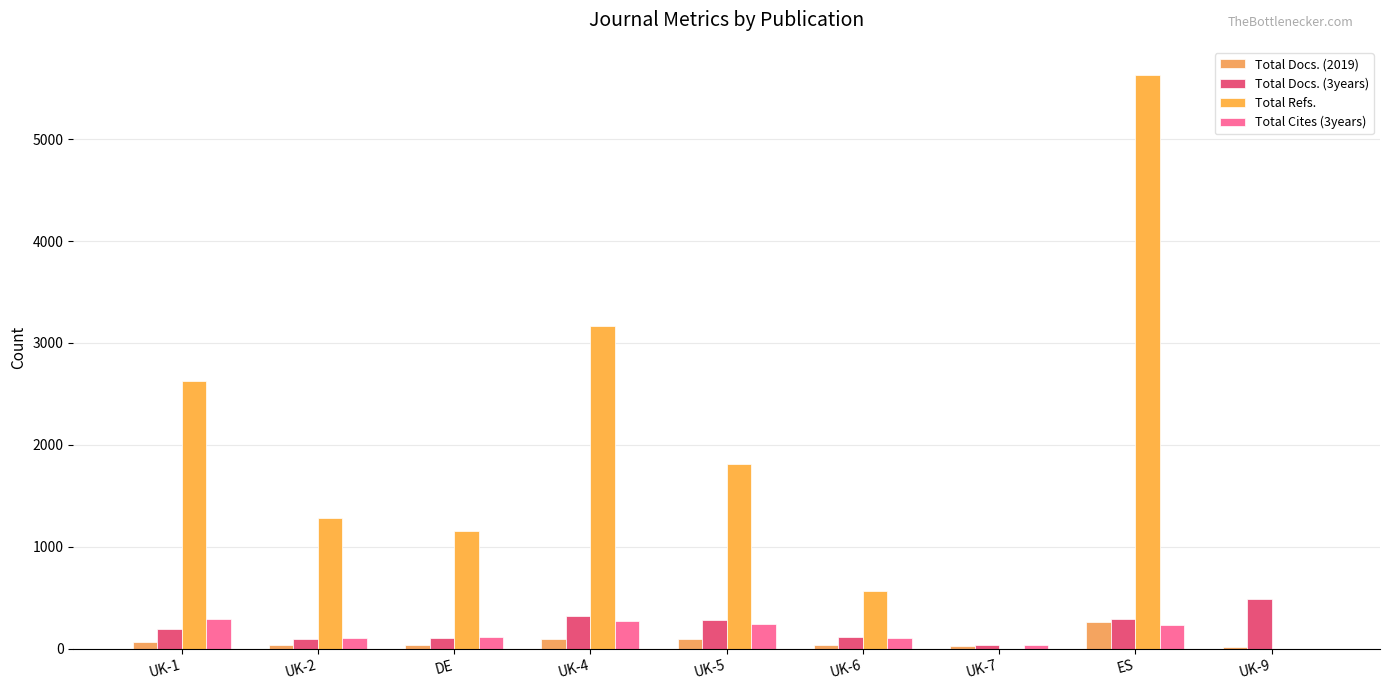

How many data points does each series have?

9